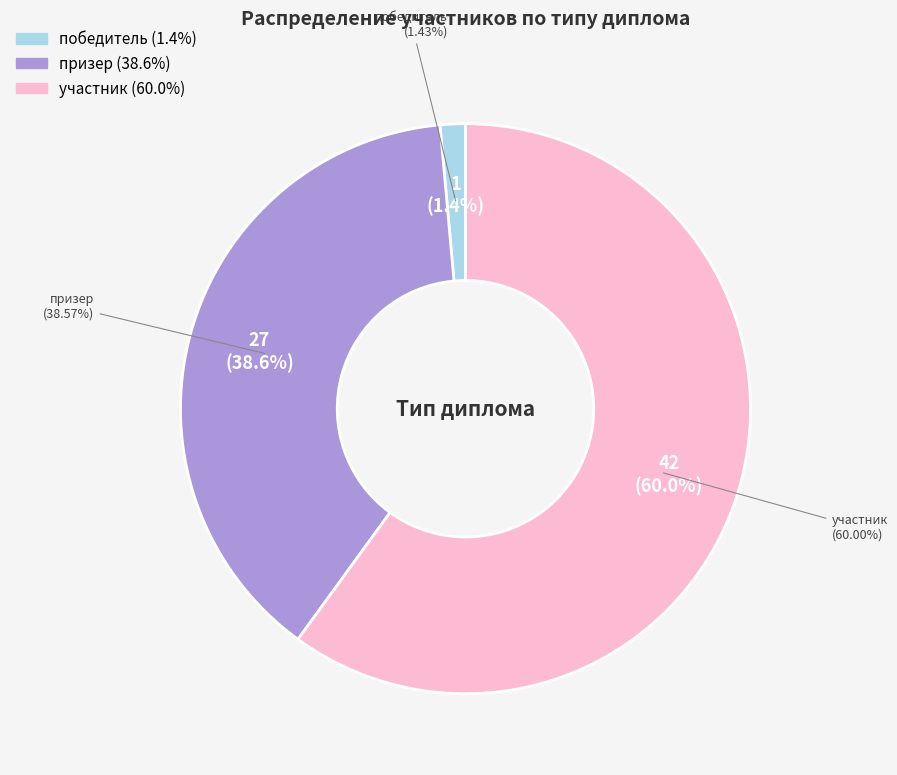

Between участник and победитель, which is larger?

участник